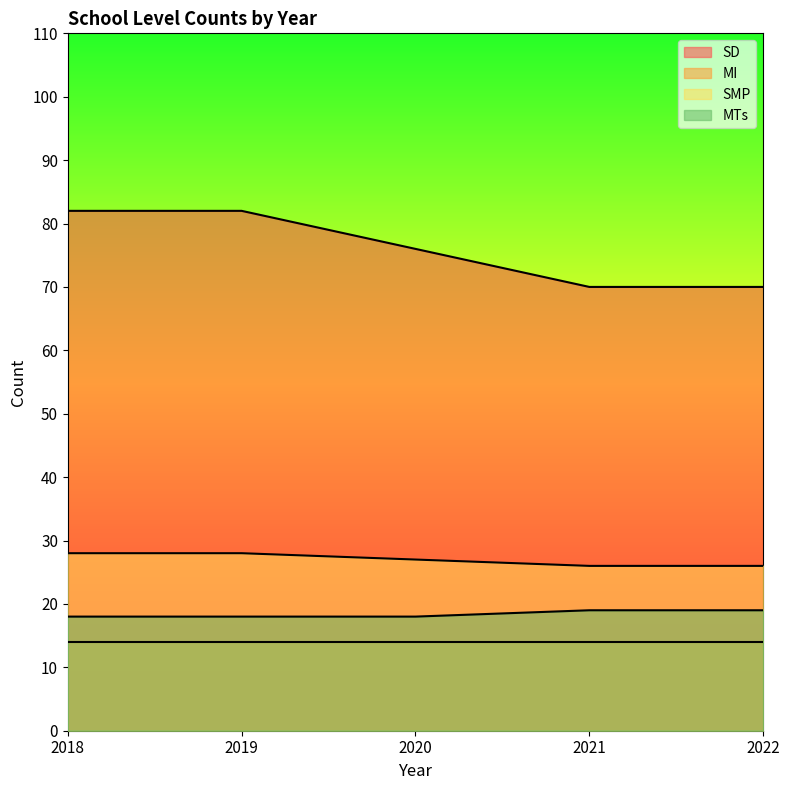

What is the spread (max minus min) of values at 2021?

56